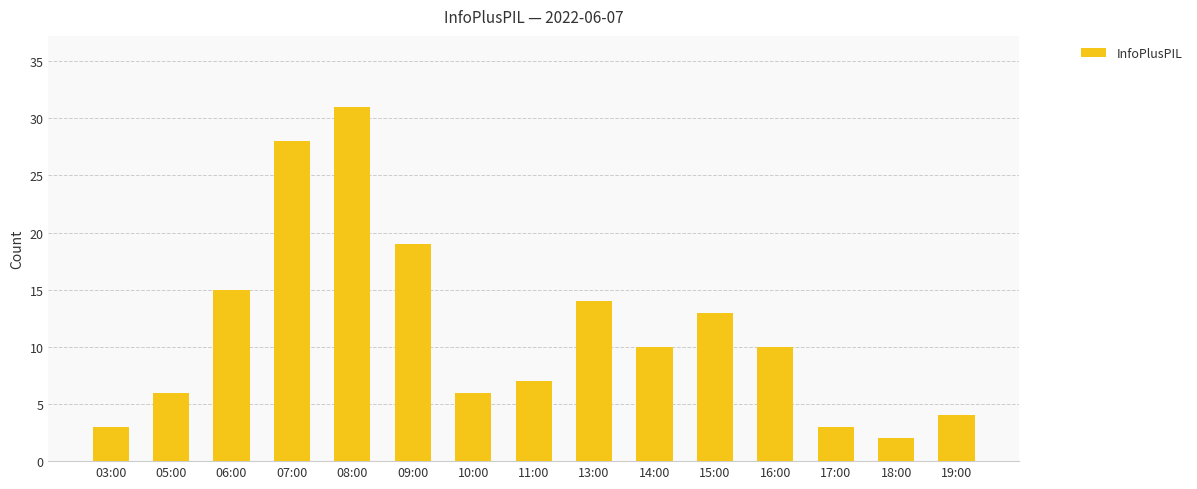

Reading left to right, what are all the values shown in this chart?

03:00=3	05:00=6	06:00=15	07:00=28	08:00=31	09:00=19	10:00=6	11:00=7	13:00=14	14:00=10	15:00=13	16:00=10	17:00=3	18:00=2	19:00=4